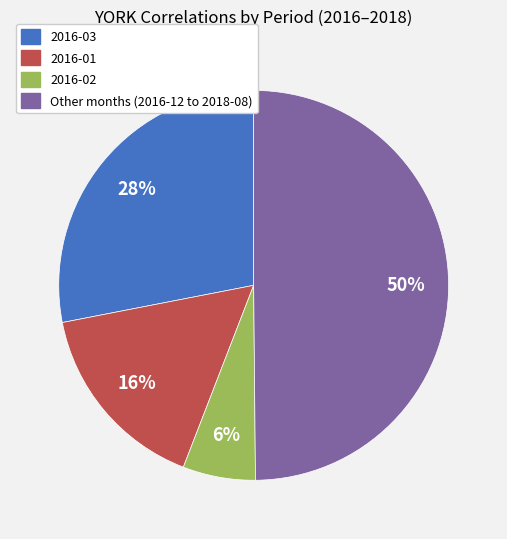

To the nearest percent, what is the difference between the largest and smallest slice percentages?

44%